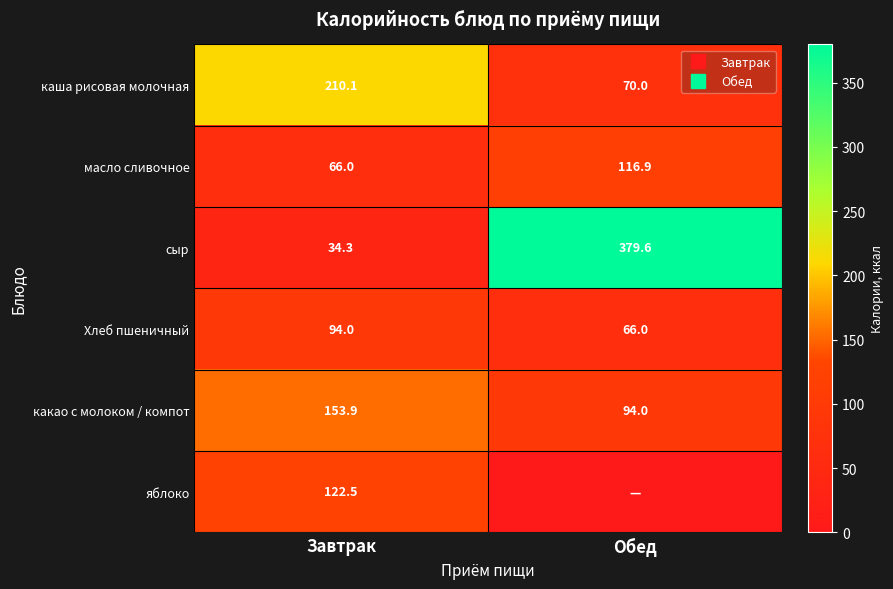

Read the сыр value at Обед.

379.6